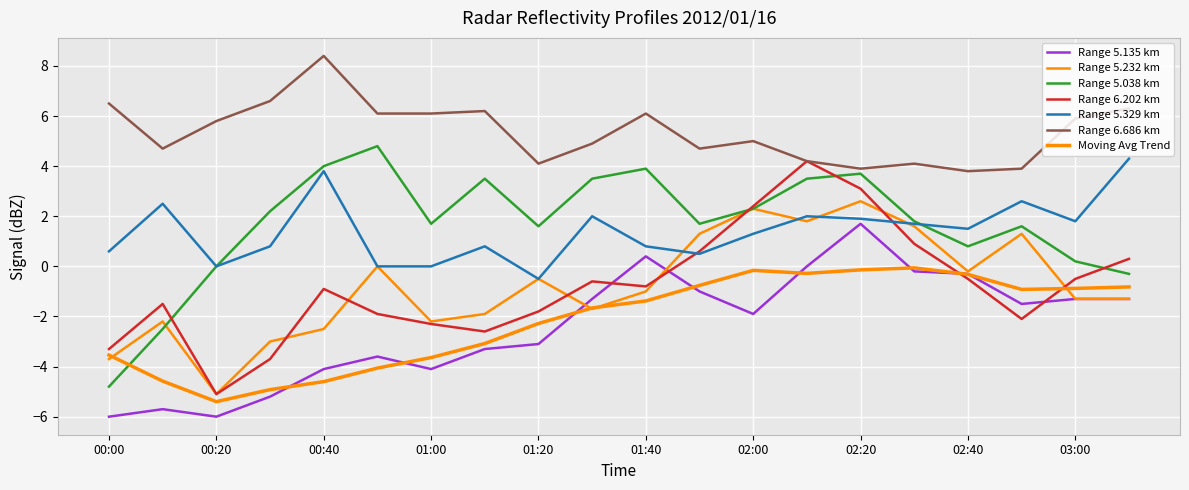

How many series are shown in this chart?

7